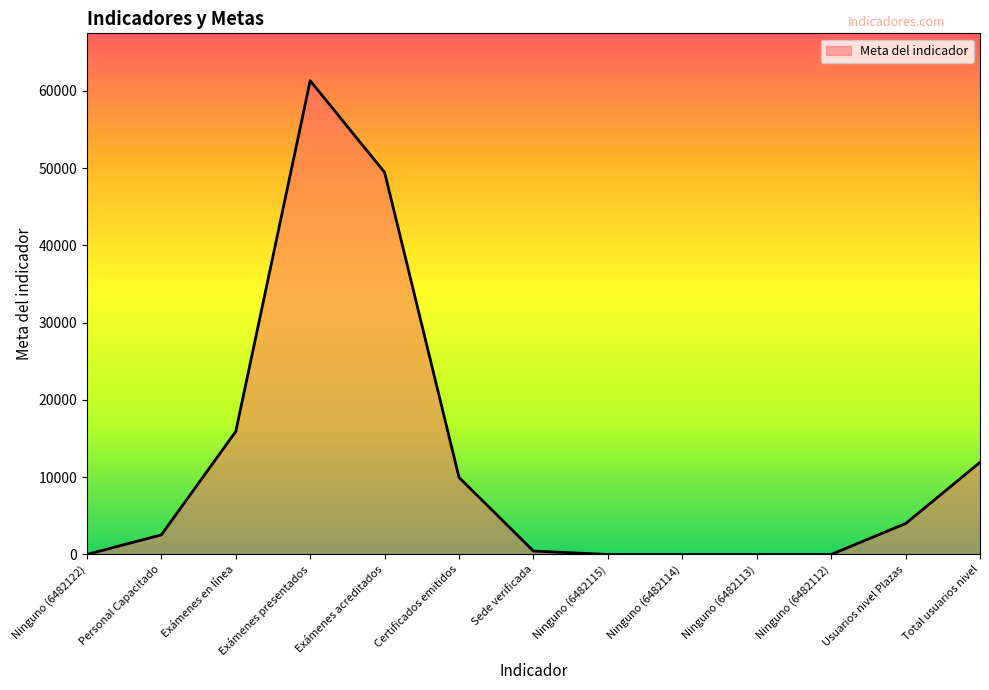

Is it true that the value at Certificados emitidos is 9966?

True